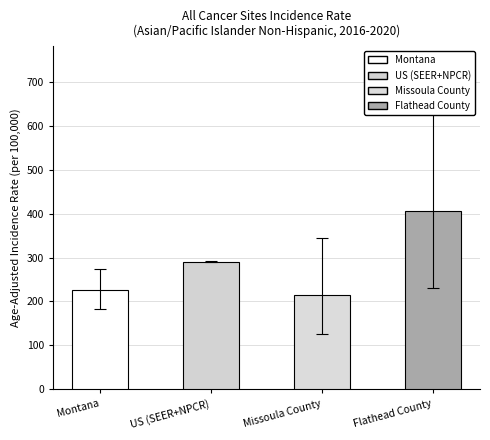

How many data points does each series have?

4